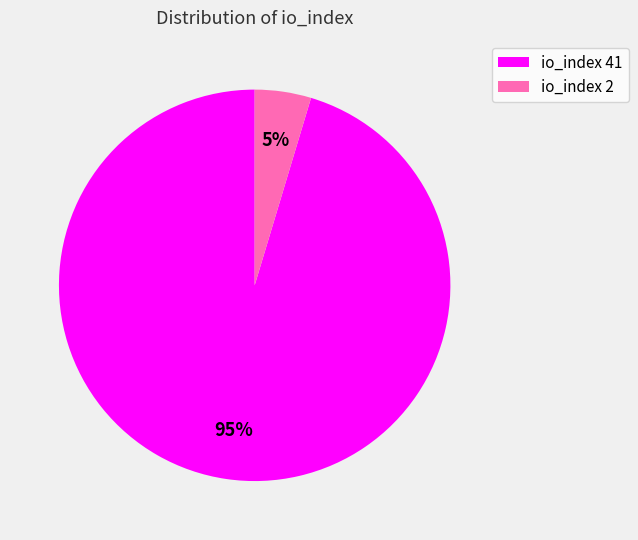

Which slice represents more than half of the pie?

io_index 41